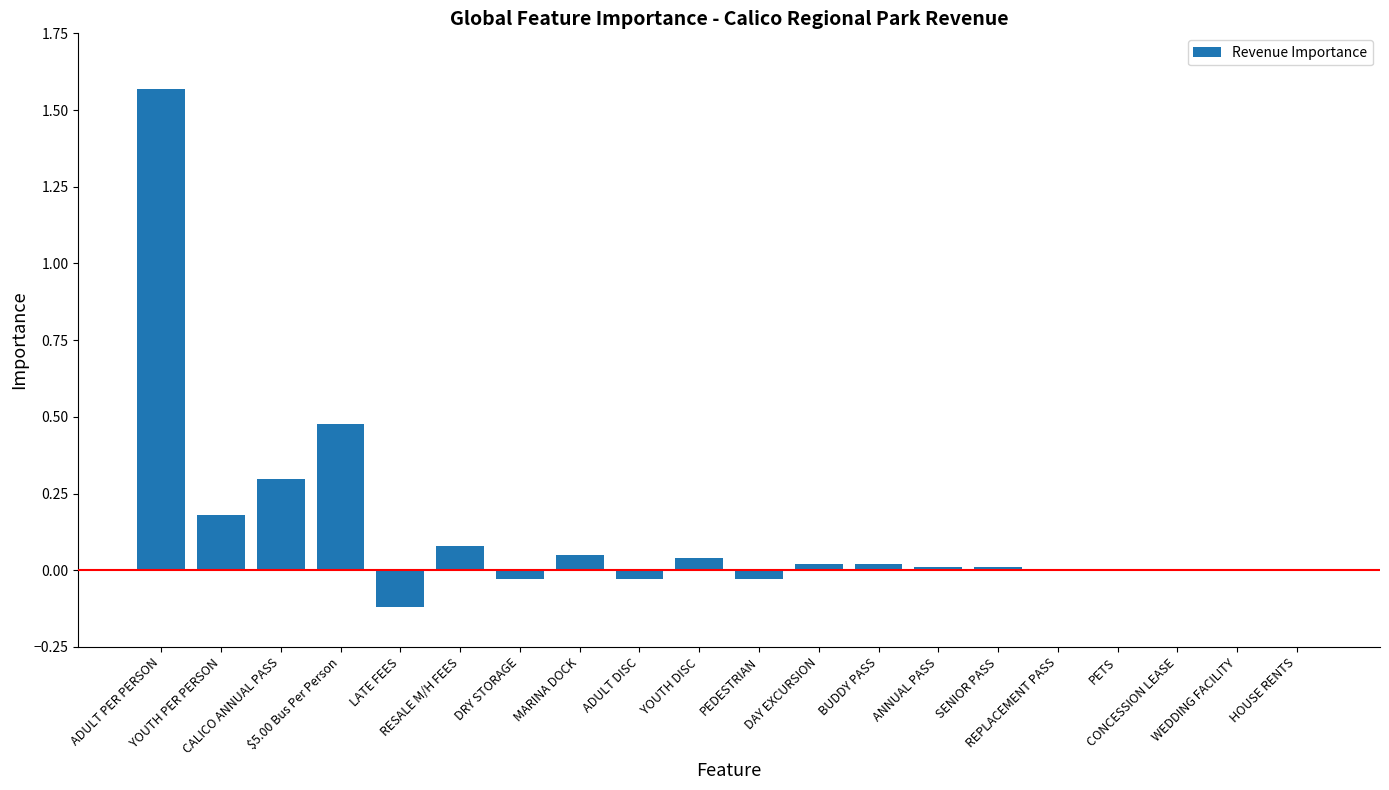

What is the label of the 20th bar from the left?

HOUSE RENTS